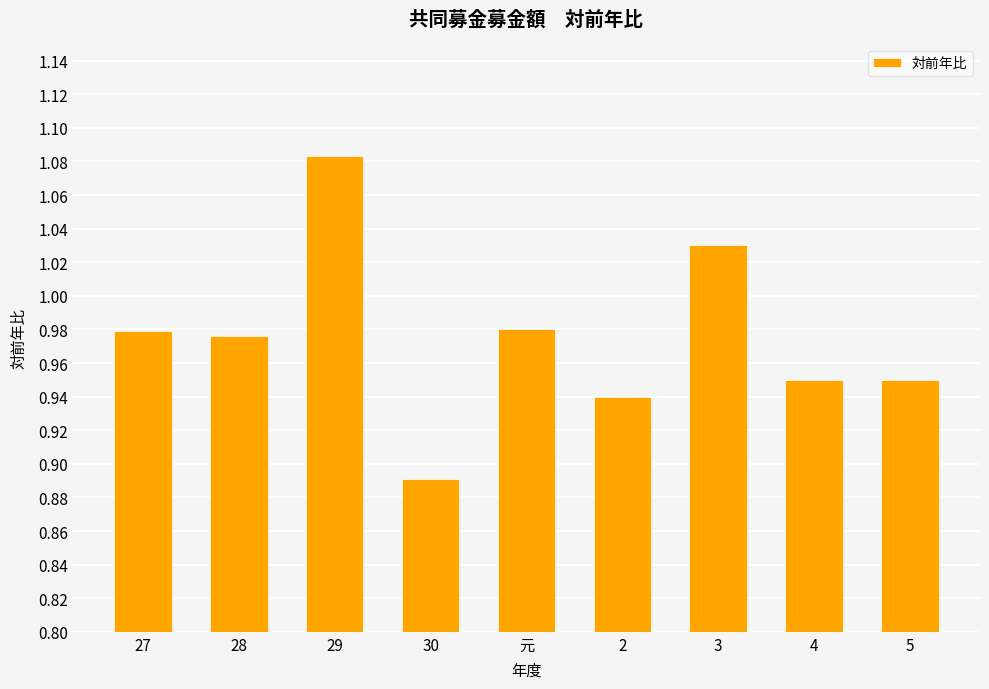

Which has a higher value, 3 or 30?

3